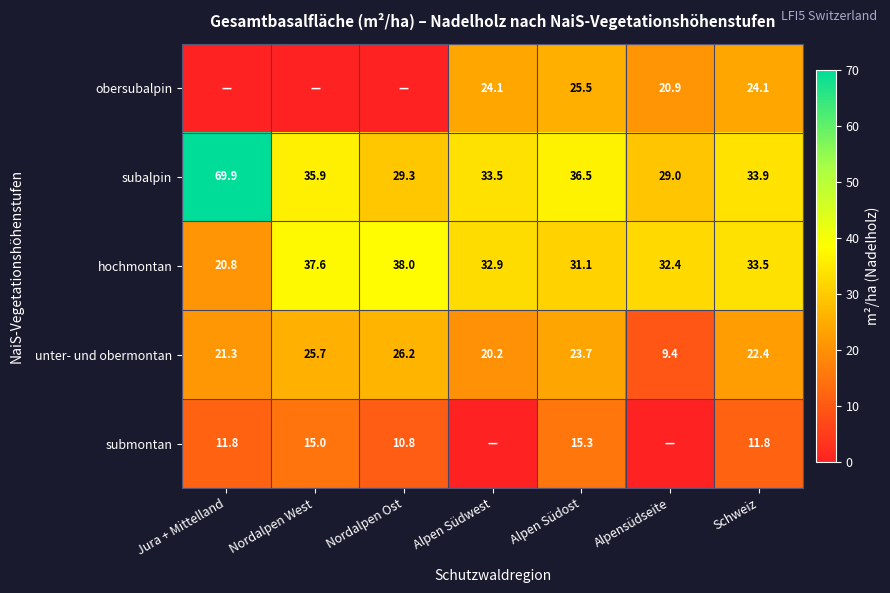

What is the lowest value of the unter- und obermontan series?

9.4